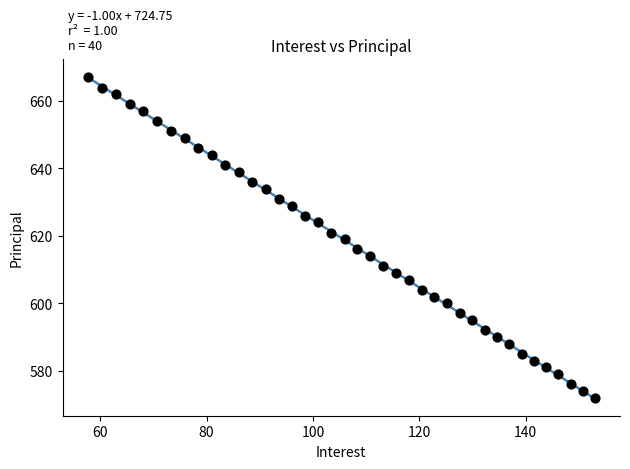

What is the range of Y values (max minus min)?

95